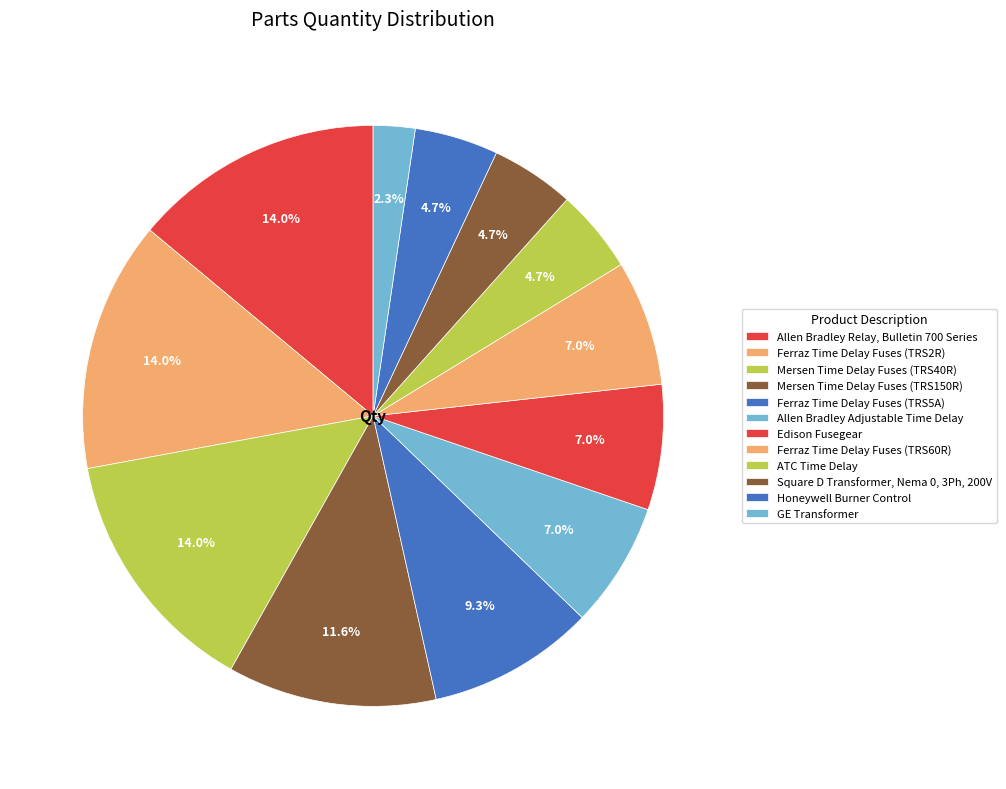

Count the number of slices in the pie.

12